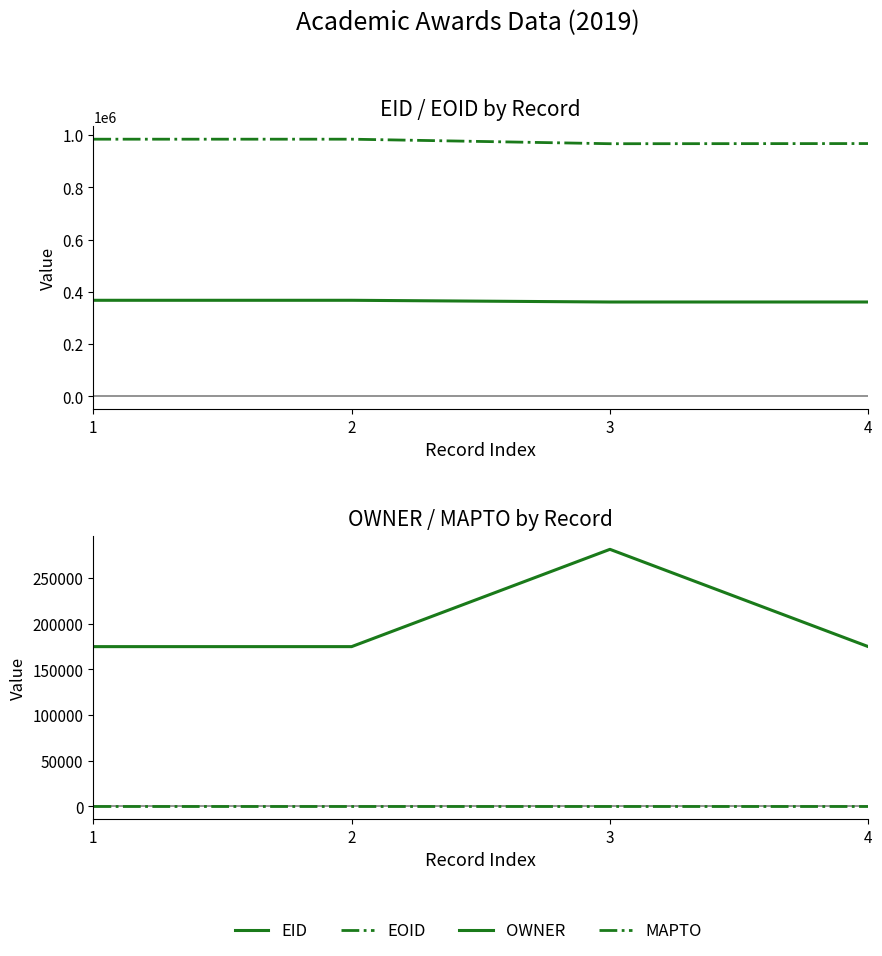

What is the sum of all OWNER values?

805944